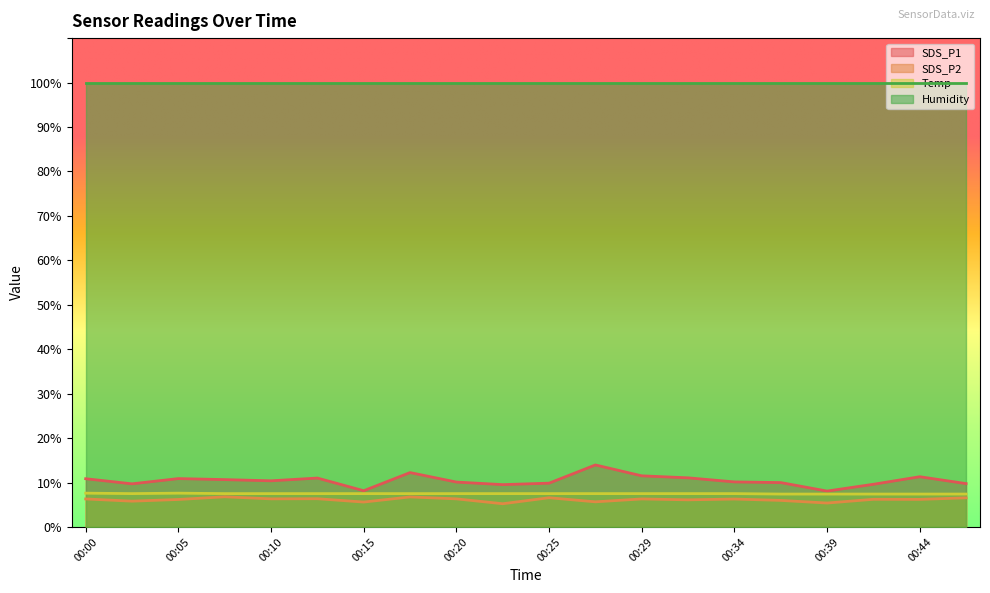

Is it true that SDS_P1 equals 11.3 at 00:44?

True